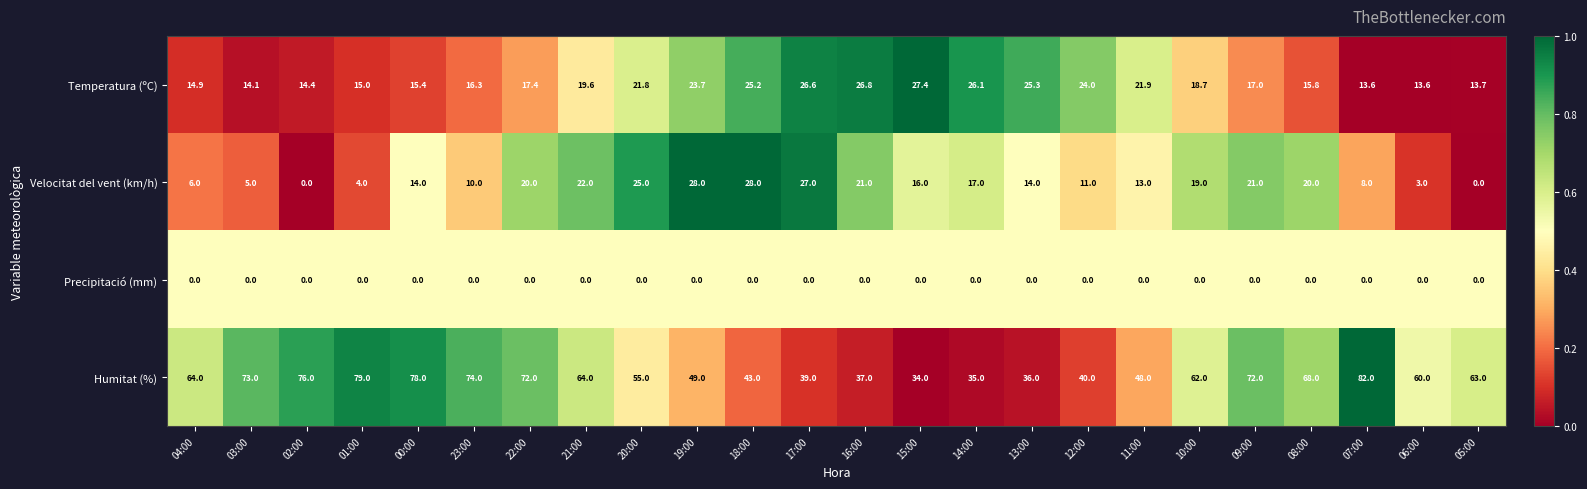

What is the difference between the maximum and minimum values in the Temperatura (ºC) series?

13.8